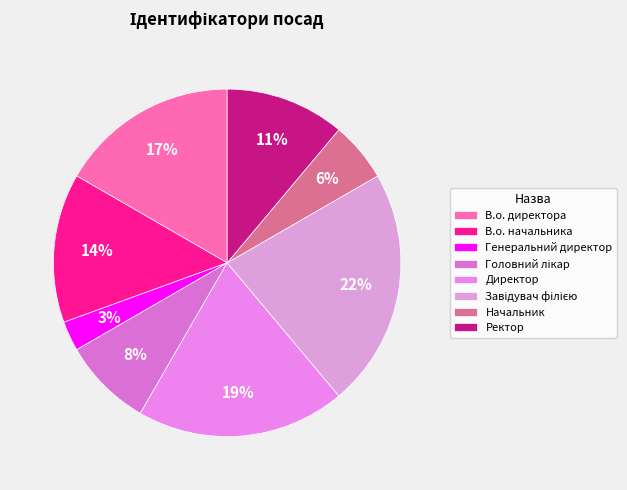

Which has a higher value, Начальник or Завідувач філією?

Завідувач філією